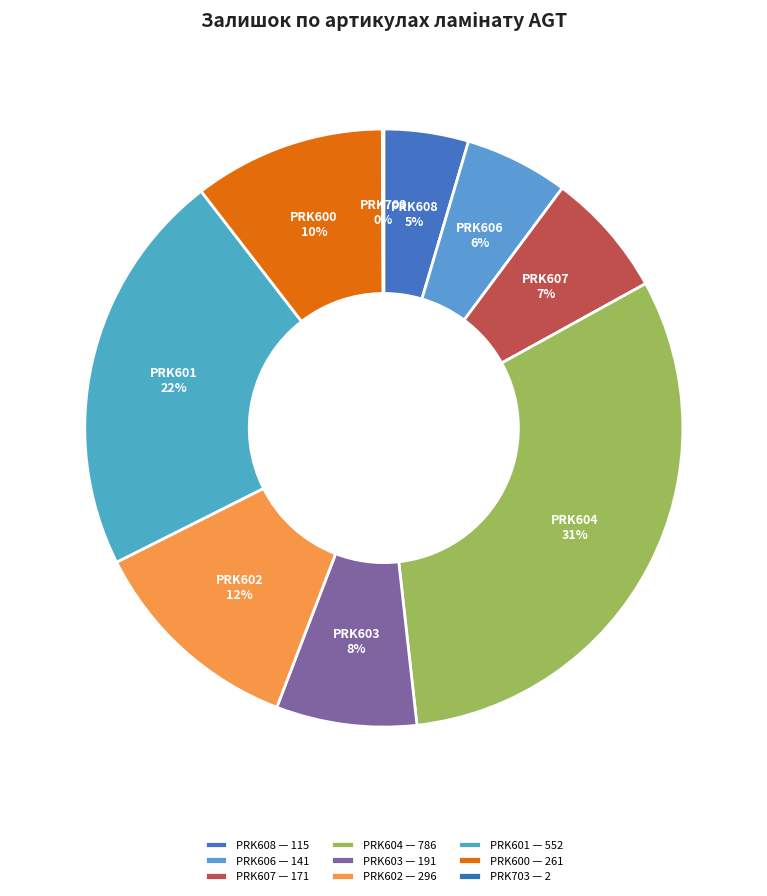

What is the ratio of the value at PRK600 to the value at PRK604?

0.3